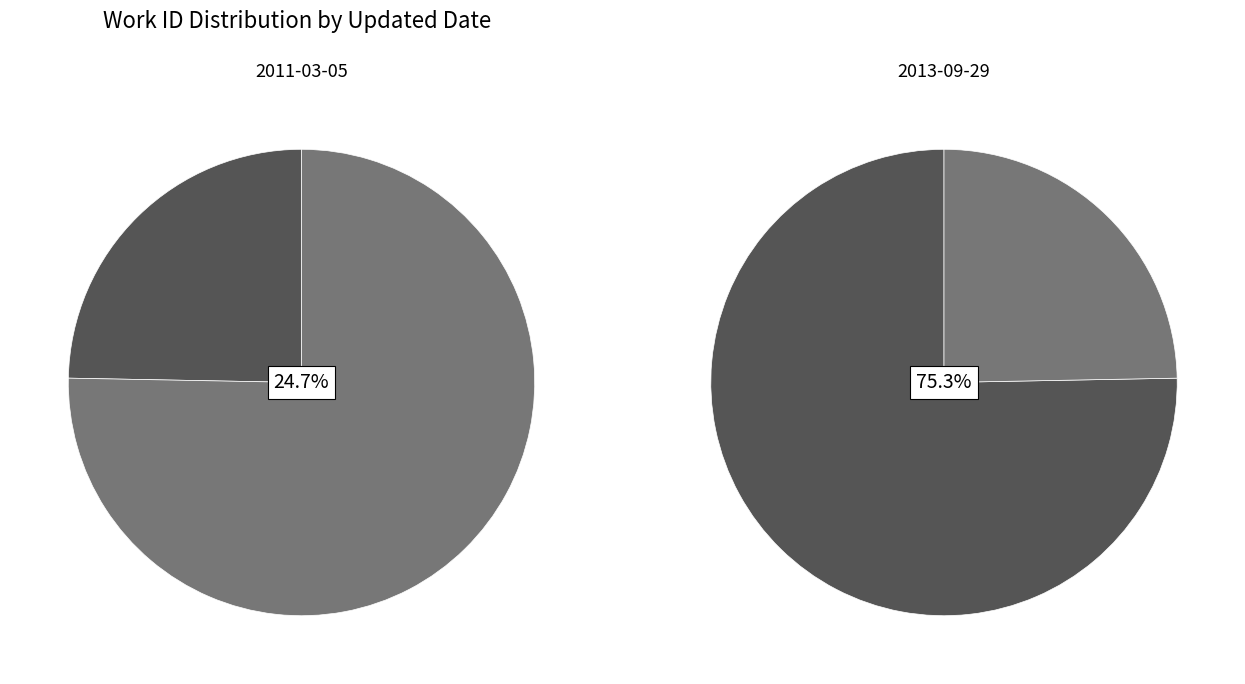

How many segments does this pie chart have?

2